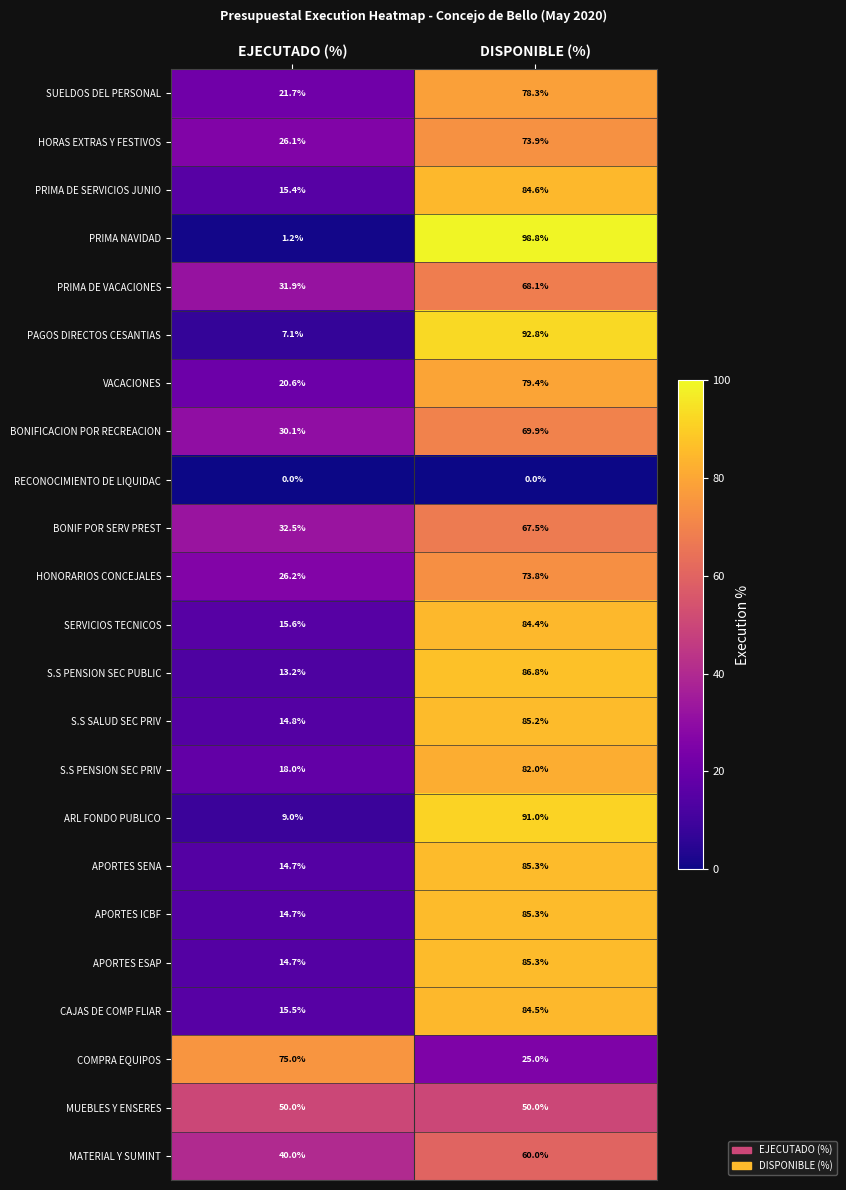

The value of COMPRA EQUIPOS at EJECUTADO (%) is 75.0. True or false?

True